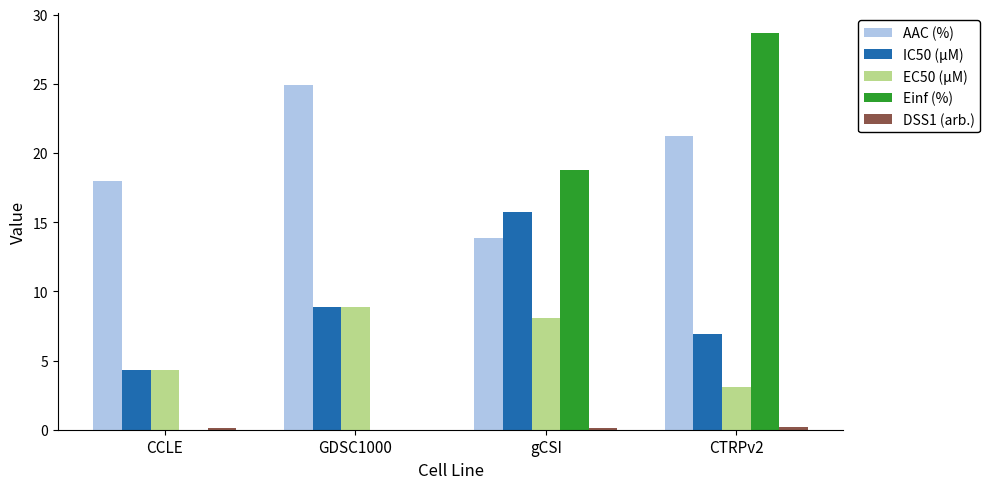

Does the chart contain stacked bars?

No